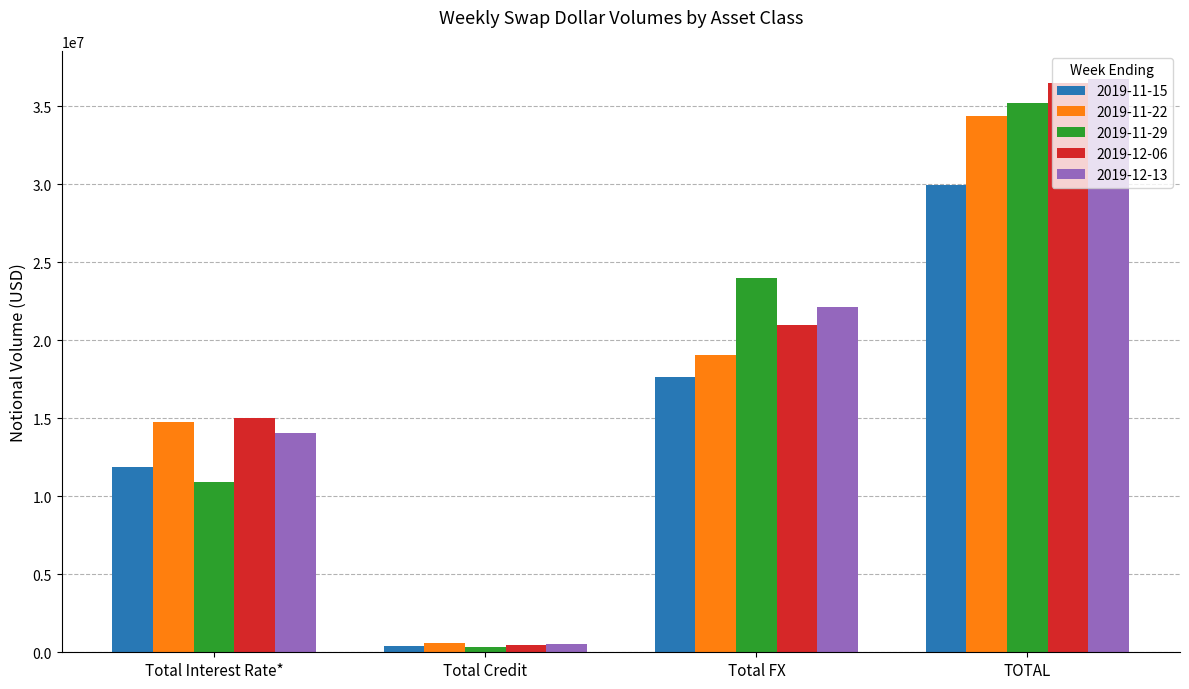

What are all the series names shown in the legend?

2019-11-15, 2019-11-22, 2019-11-29, 2019-12-06, 2019-12-13